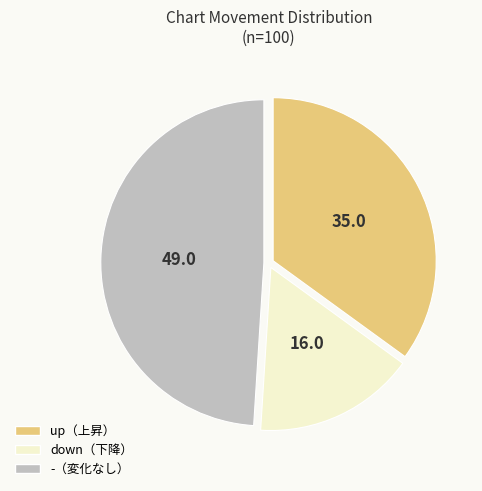

Is there any slice that represents more than half of the pie?

No